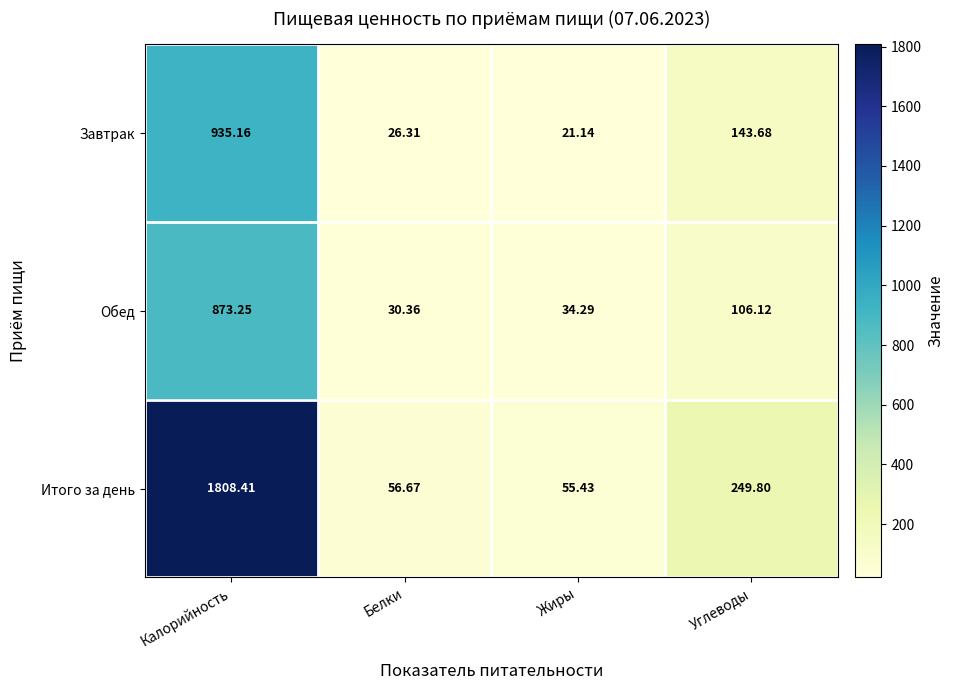

What is the maximum value shown in the chart?

1808.4